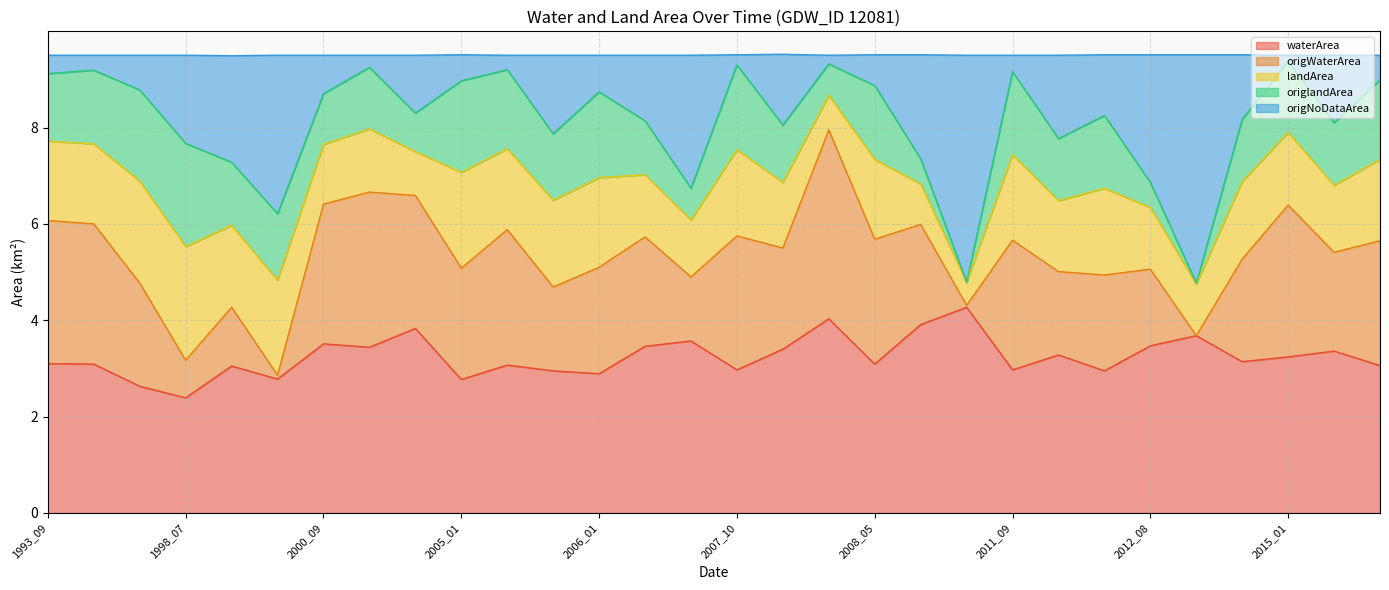

How many lines are shown in the chart?

5